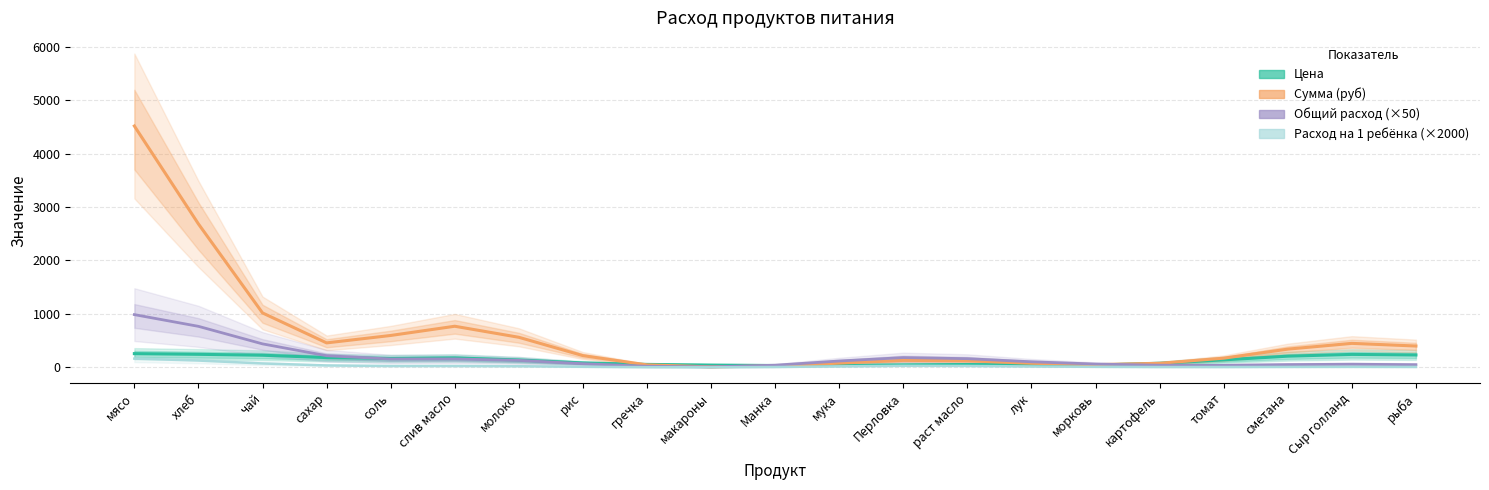

Reading right to left, what are all the values shown in this chart?

Цена: 232.4	243.0	210.0	140.8	76.7	44.5	45.5	54.0	47.5	36.3	35.3	43.3	55.9	83.2	138.6	176.7	167.0	183.6	227.5	244.6	257.3
Сумма (руб): 399.8	449.5	341.6	172.2	76.7	51.2	77.1	123.9	131.3	79.6	26.3	9.9	47.1	220.2	563.1	769.8	597.2	458.3	1018.8	2683.4	4516.2
Общий расход (×50): 50.5	59.2	52.0	39.5	40.9	62.5	104.8	163.1	183.5	119.4	41.1	10.4	21.1	68.8	131.2	157.6	156.6	218.5	439.9	768.0	987.2
Расход на 1 ребёнка (×2000): 8.4	9.9	8.7	6.6	6.8	10.4	17.5	27.2	30.6	19.9	6.8	1.7	3.5	11.5	21.9	26.3	26.1	36.4	73.3	128.0	164.5